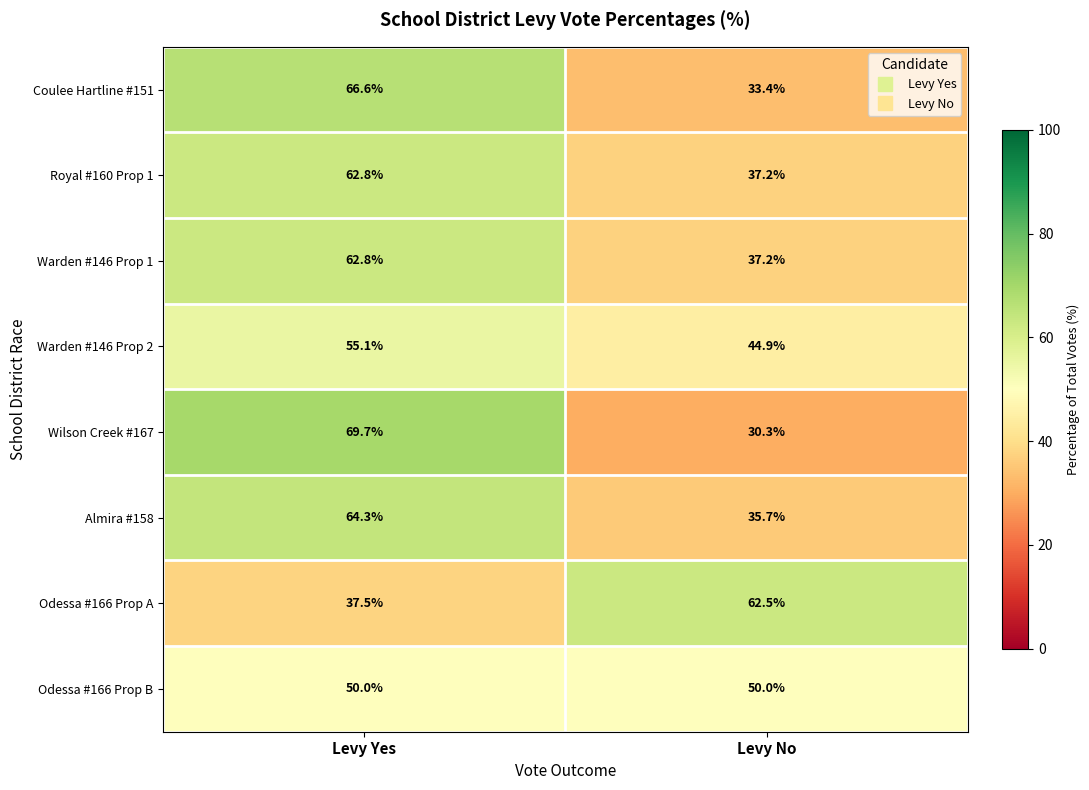

Between Levy Yes and Levy No, which series saw the biggest shift?

Wilson Creek #167